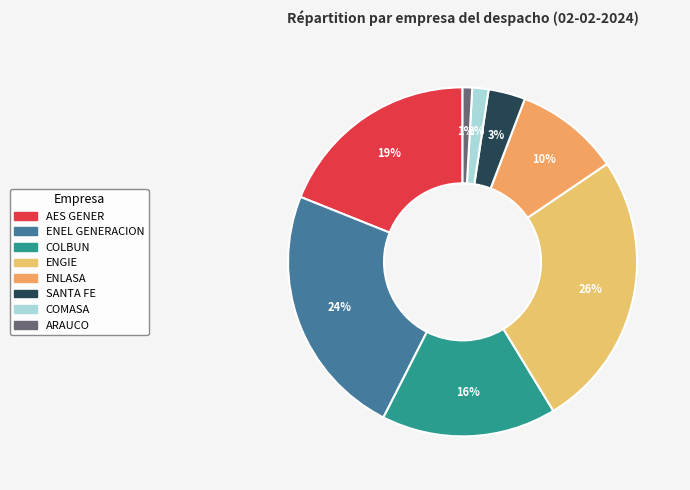

Rank the categories by value from lowest to highest.

ARAUCO, COMASA, SANTA FE, ENLASA, COLBUN, AES GENER, ENEL GENERACION, ENGIE